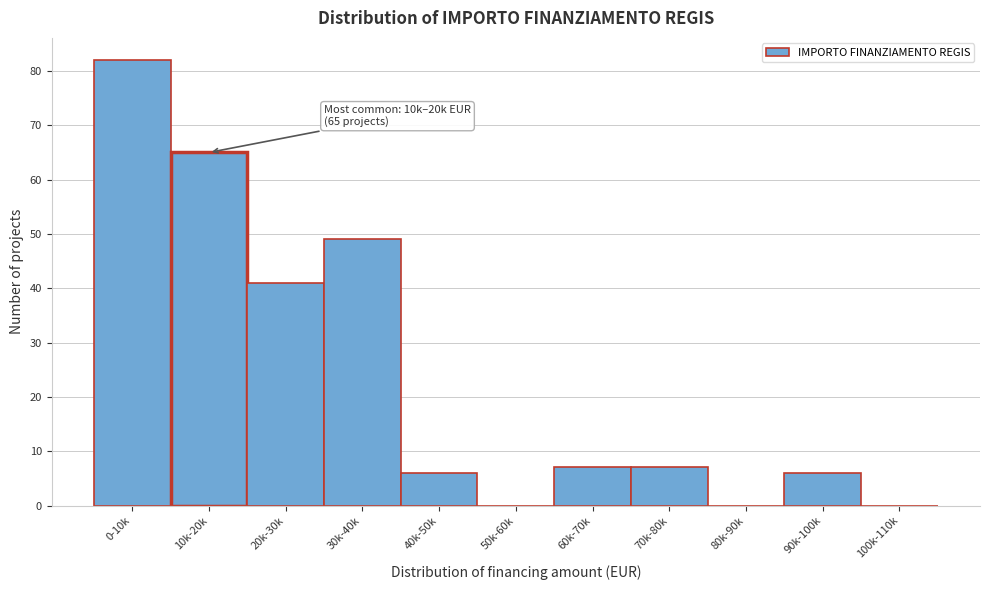

Reading left to right, extract all data points from this chart.

0-10k=82	10k-20k=65	20k-30k=41	30k-40k=49	40k-50k=6	50k-60k=0	60k-70k=7	70k-80k=7	80k-90k=0	90k-100k=6	100k-110k=0